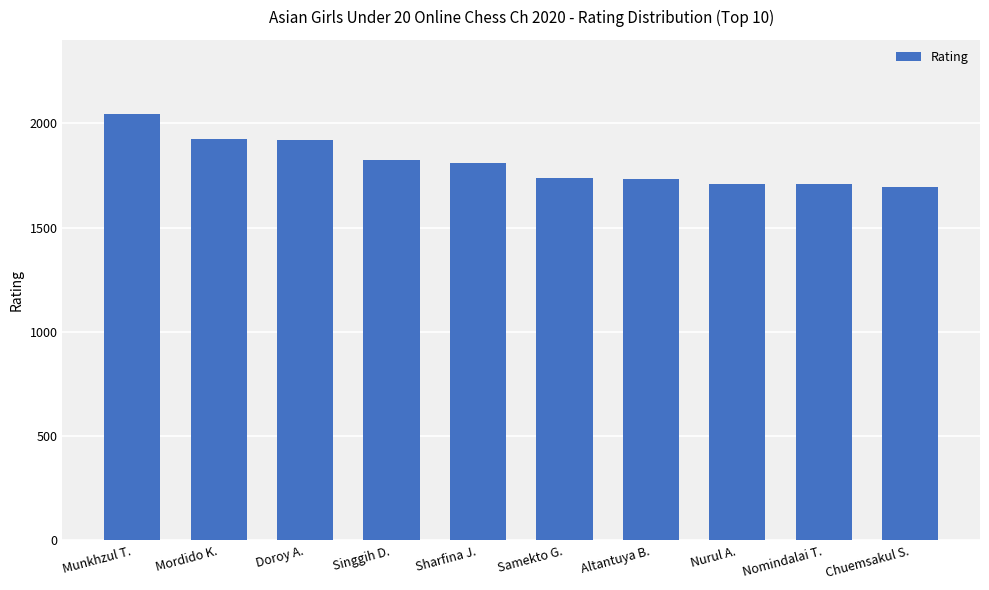

What is the difference between the values at Singgih D. and Doroy A.?

96